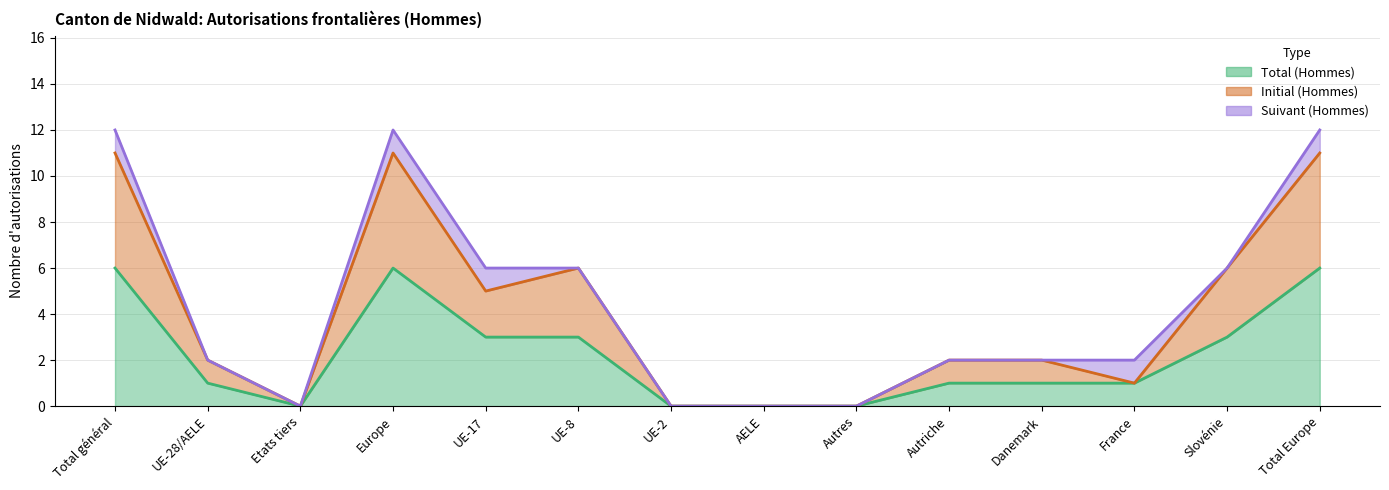

At which category does Initial (Hommes) reach its first local peak?

Europe